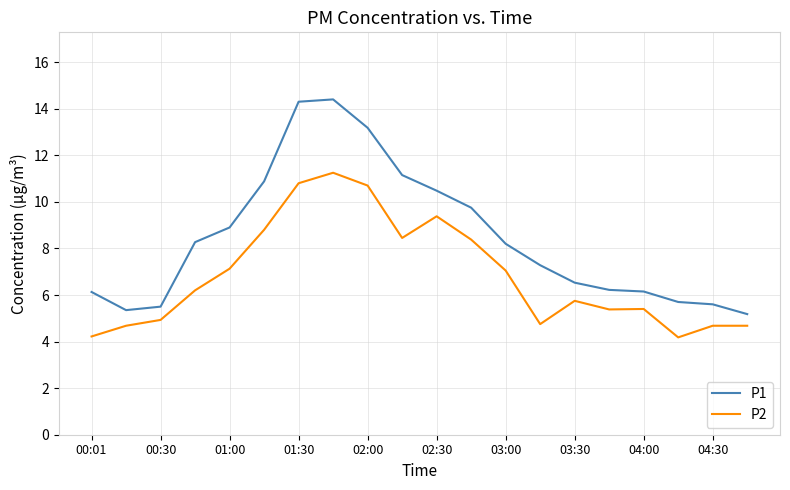

List the series in order of their overall mean, highest first.

P1, P2